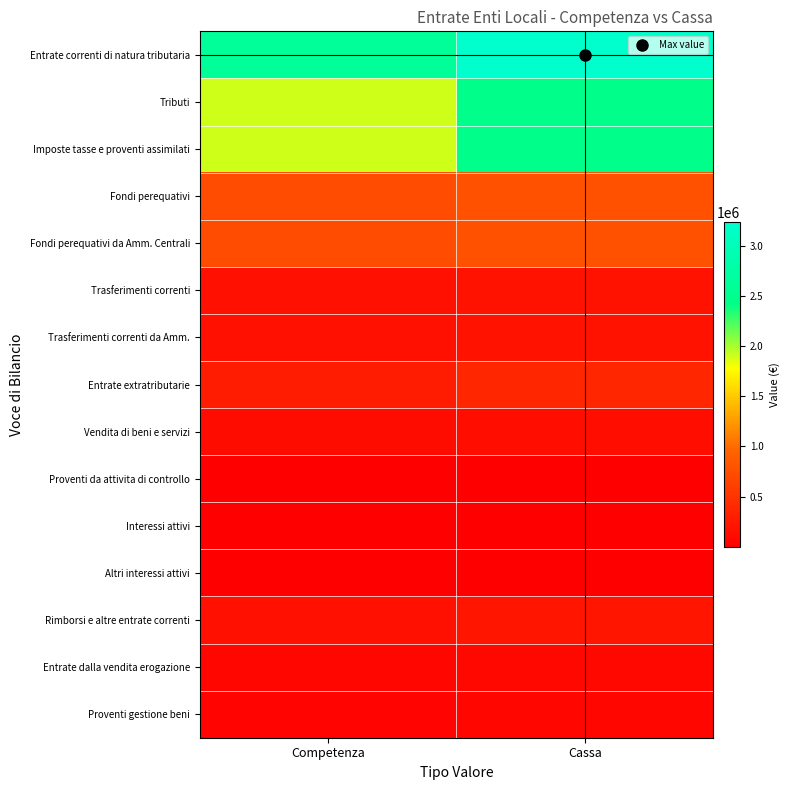

Reading left to right, what are all the values shown in this chart?

Entrate correnti di natura tributaria: Competenza=2630135.0	Cassa=3236113.5
Tributi: Competenza=1902085.1	Cassa=2453481.5
Imposte tasse e proventi assimilati: Competenza=1902085.1	Cassa=2453481.5
Fondi perequativi: Competenza=728049.9	Cassa=782632.0
Fondi perequativi da Amm. Centrali: Competenza=728049.9	Cassa=782632.0
Trasferimenti correnti: Competenza=160498.4	Cassa=189683.8
Trasferimenti correnti da Amm.: Competenza=160498.4	Cassa=189683.8
Entrate extratributarie: Competenza=276545.0	Cassa=372183.6
Vendita di beni e servizi: Competenza=114146.0	Cassa=151099.0
Proventi da attivita di controllo: Competenza=6500.0	Cassa=6500.0
Interessi attivi: Competenza=100.0	Cassa=100.0
Altri interessi attivi: Competenza=100.0	Cassa=100.0
Rimborsi e altre entrate correnti: Competenza=155799.0	Cassa=214484.5
Entrate dalla vendita erogazione: Competenza=67650.0	Cassa=77233.0
Proventi gestione beni: Competenza=46496.0	Cassa=73866.0